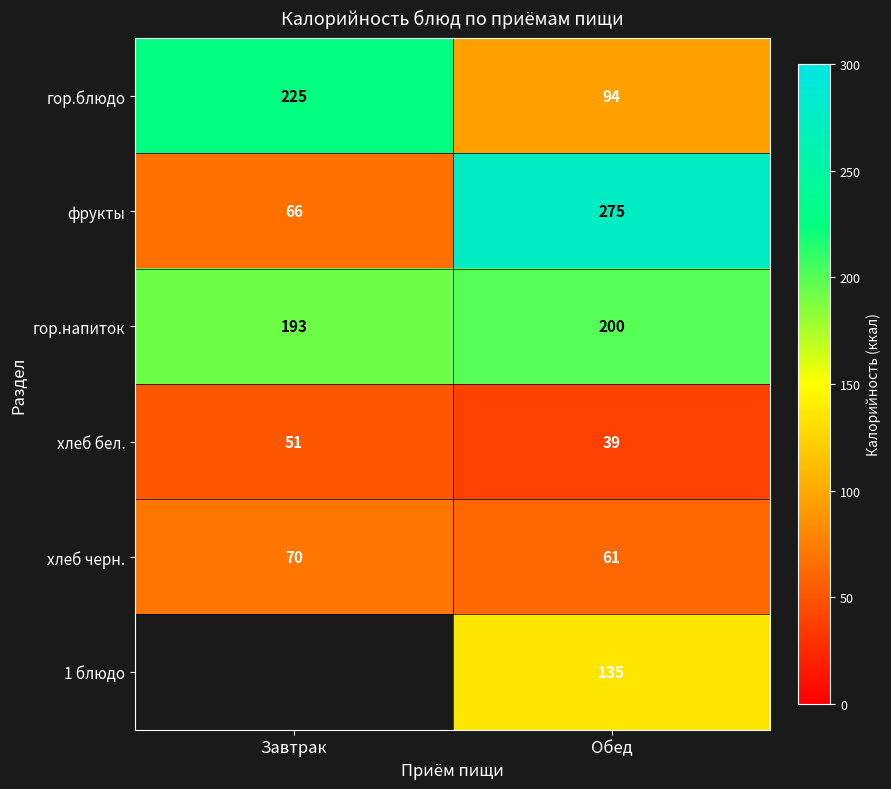

What is the highest value of the хлеб бел. series?

51